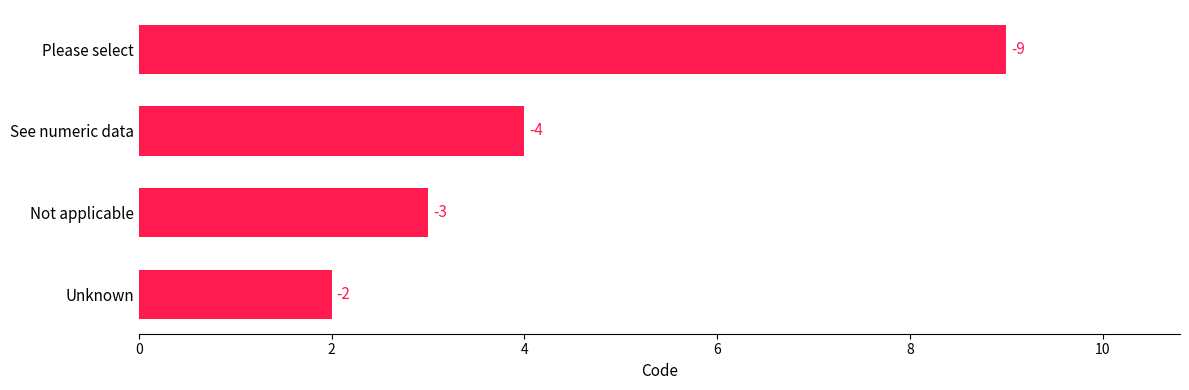

Does the chart contain any negative values?

No